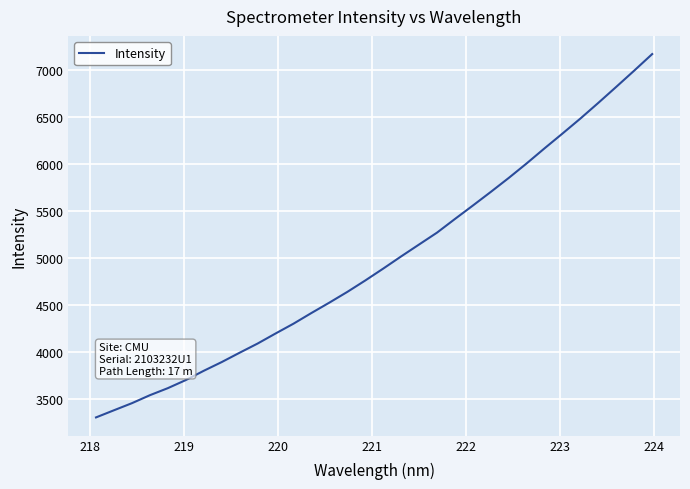

Does the chart have visible grid lines?

Yes